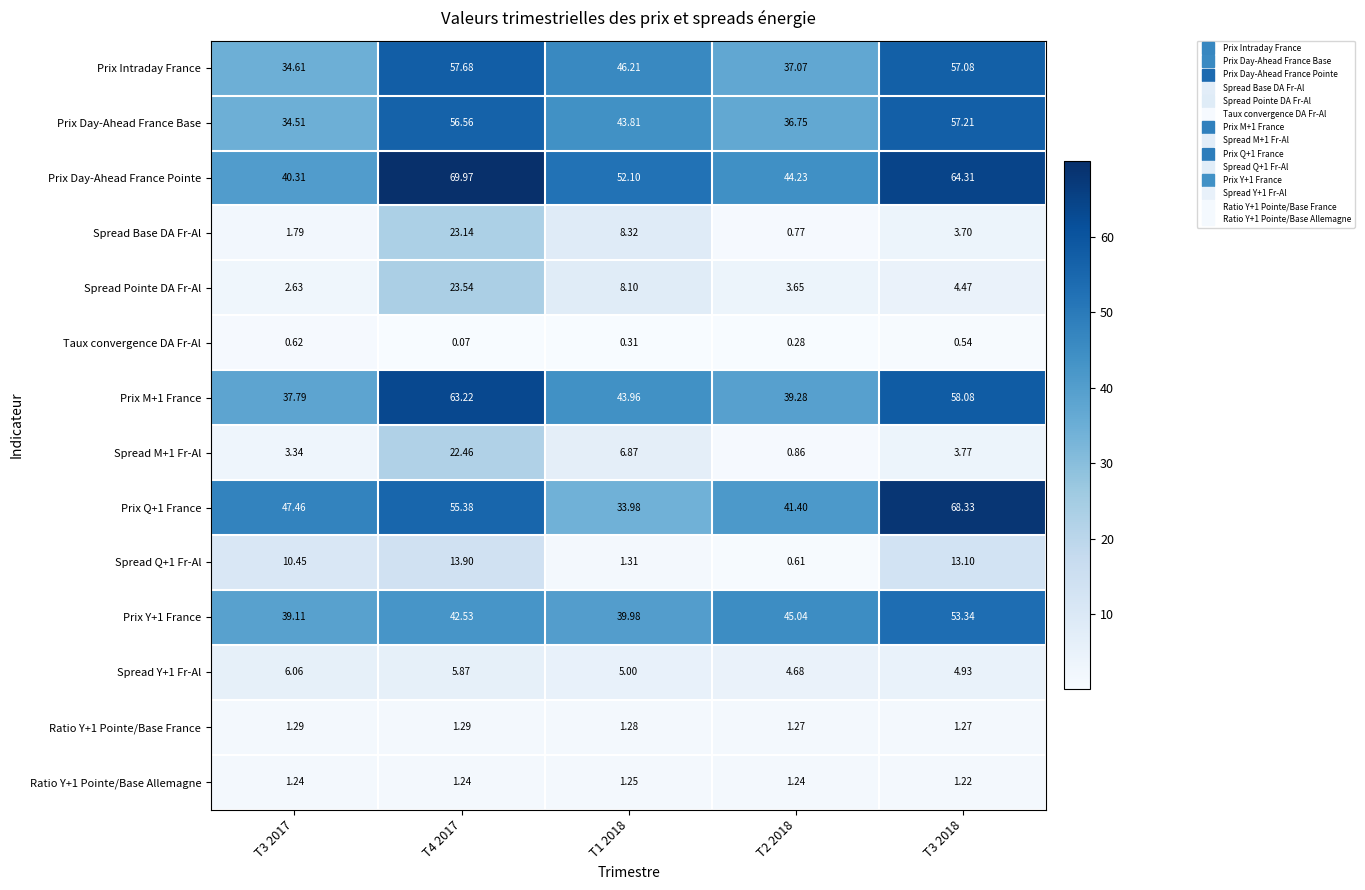

Is the value of Spread Q+1 Fr-Al at T3 2018 greater than the value of Spread Pointe DA Fr-Al at T3 2017?

Yes